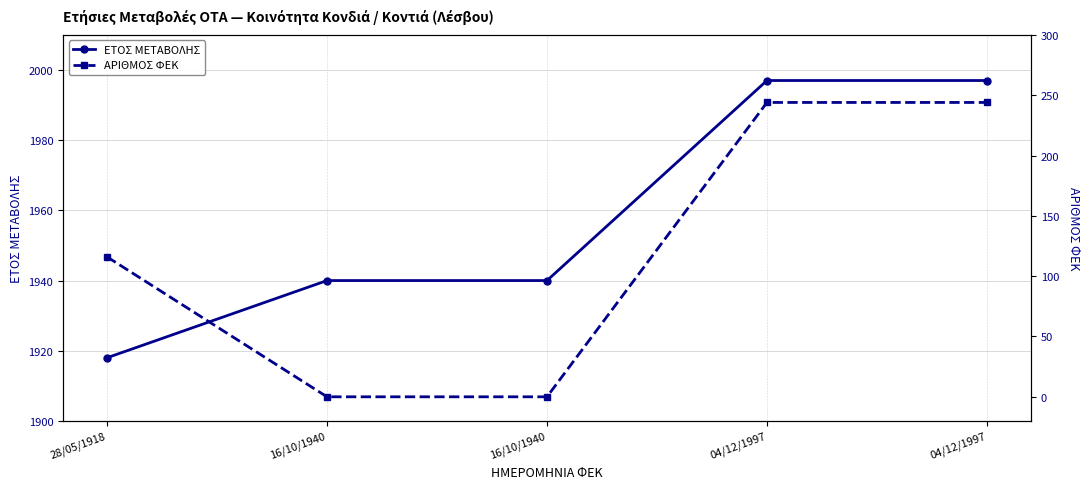

Is the value of ΑΡΙΘΜΟΣ ΦΕΚ at 28/05/1918 greater than the value of ΕΤΟΣ ΜΕΤΑΒΟΛΗΣ at 16/10/1940?

No